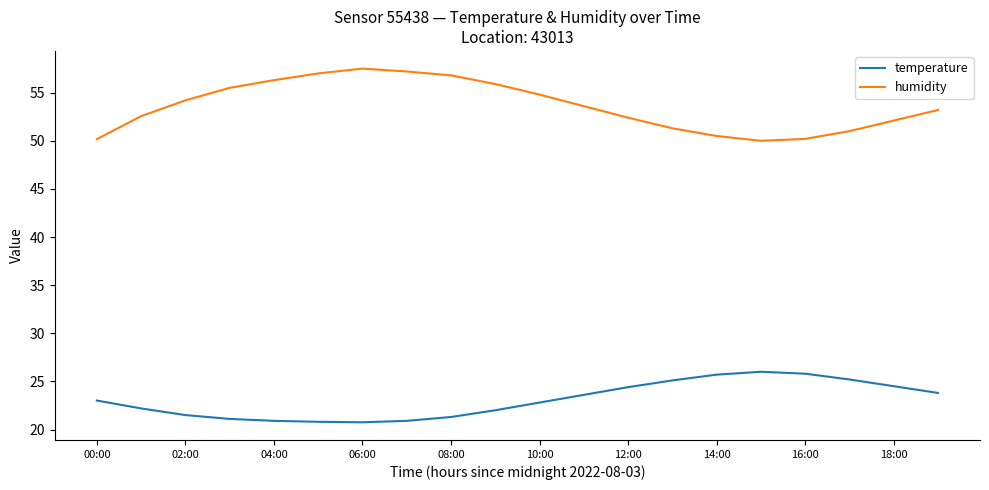

Rank the series by their maximum value, from lowest to highest.

temperature, humidity